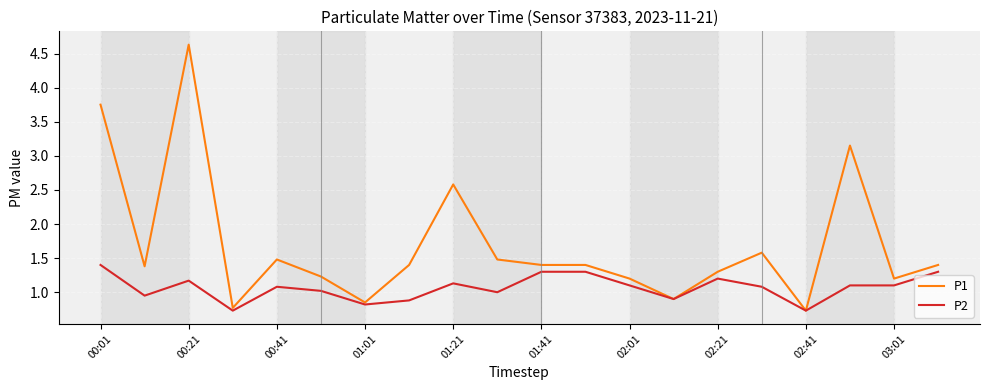

Which series has the largest total across all categories?

P1